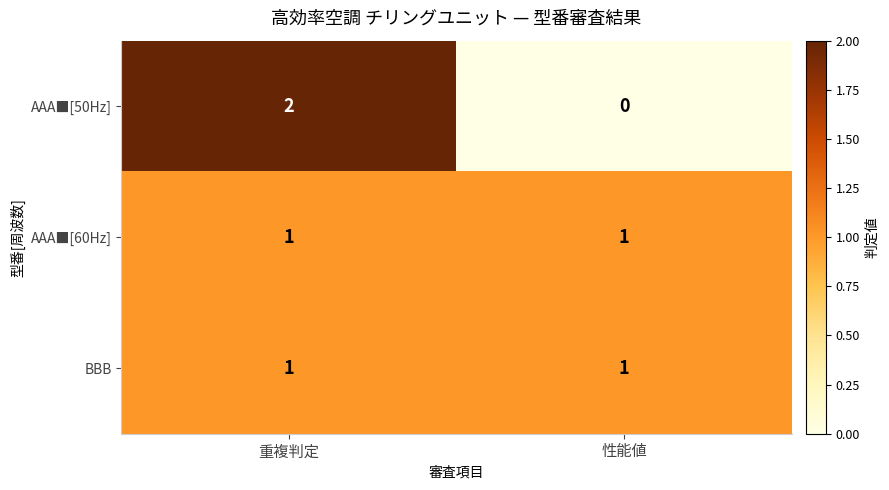

Rank the categories by AAA■[50Hz] value from highest to lowest.

重複判定, 性能値